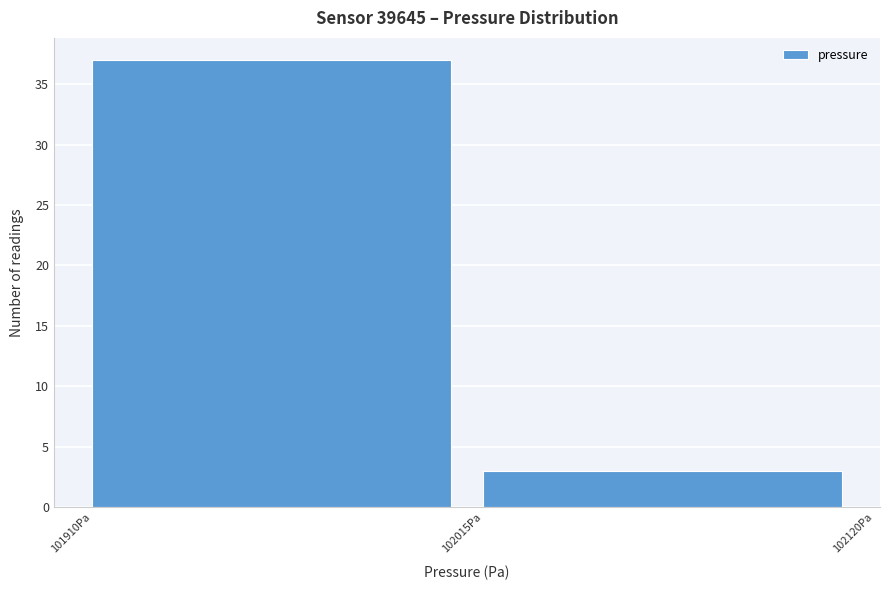

How tall is the bar that spans 102020 to 102120 on the x-axis? Neither the bar edges nor the heights are printed on the chart, so give them approximately, as read against the axes.

3